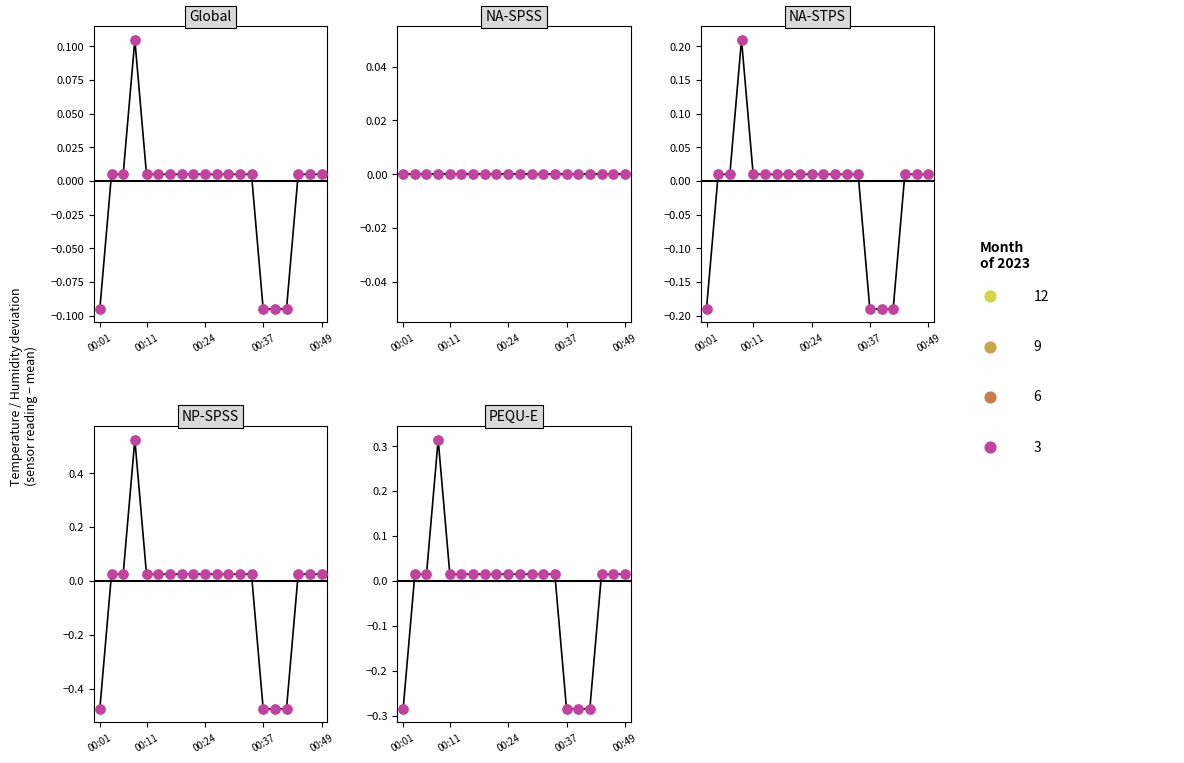

Which has a higher value, 00:01 or 7?

7